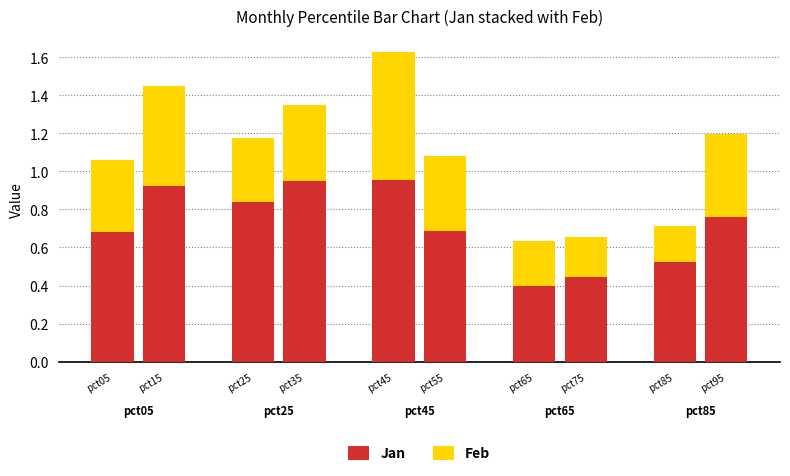

How many categories are shown in the chart?

5